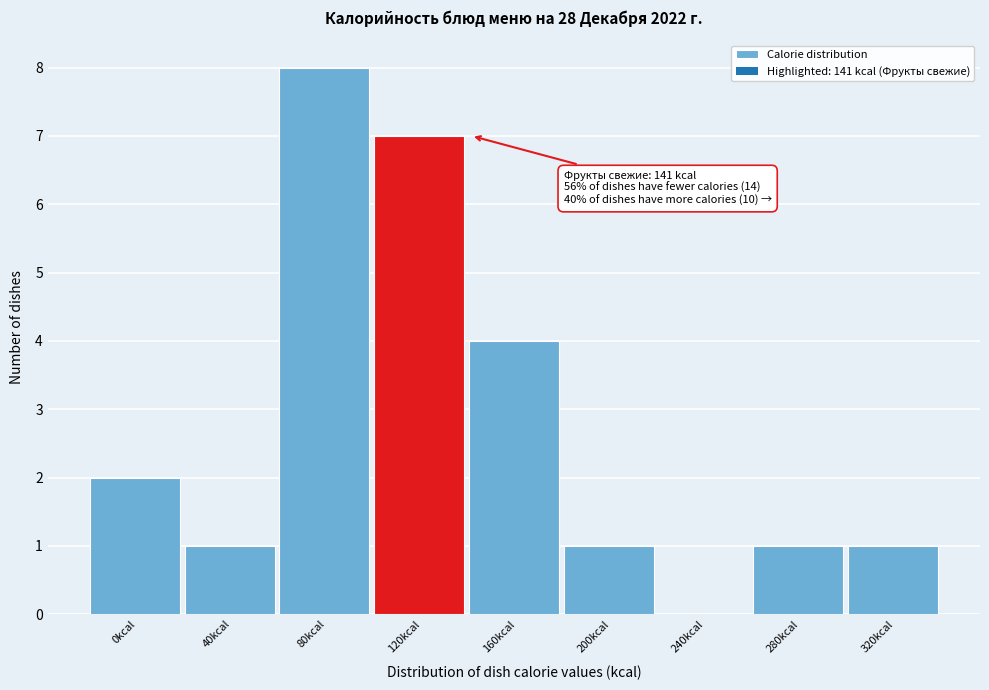

Reading right to left, extract all data points from this chart.

320kcal=1	280kcal=1	240kcal=0	200kcal=1	160kcal=4	120kcal=7	80kcal=8	40kcal=1	0kcal=2